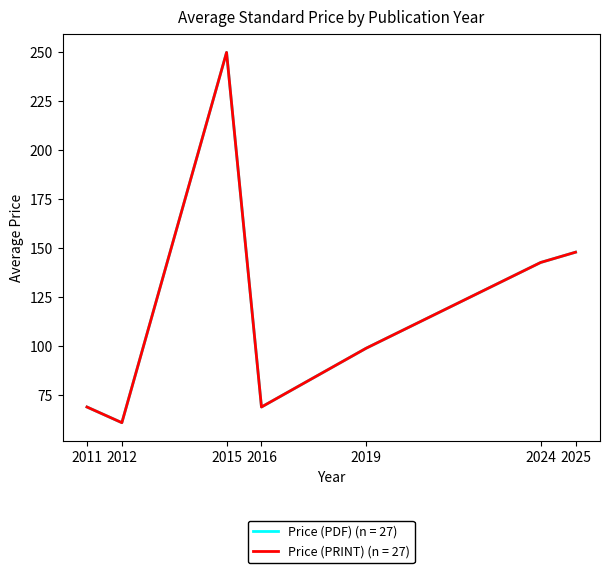

How many lines are shown in the chart?

2